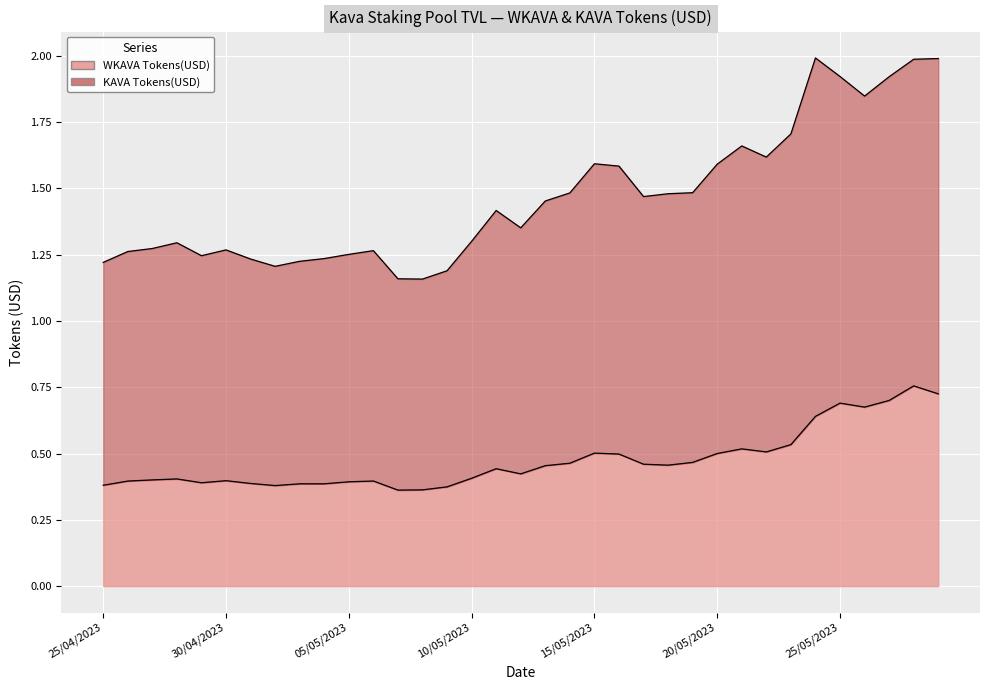

At 01/05/2023, list the series in order from largest to smallest.

KAVA Tokens(USD), WKAVA Tokens(USD)